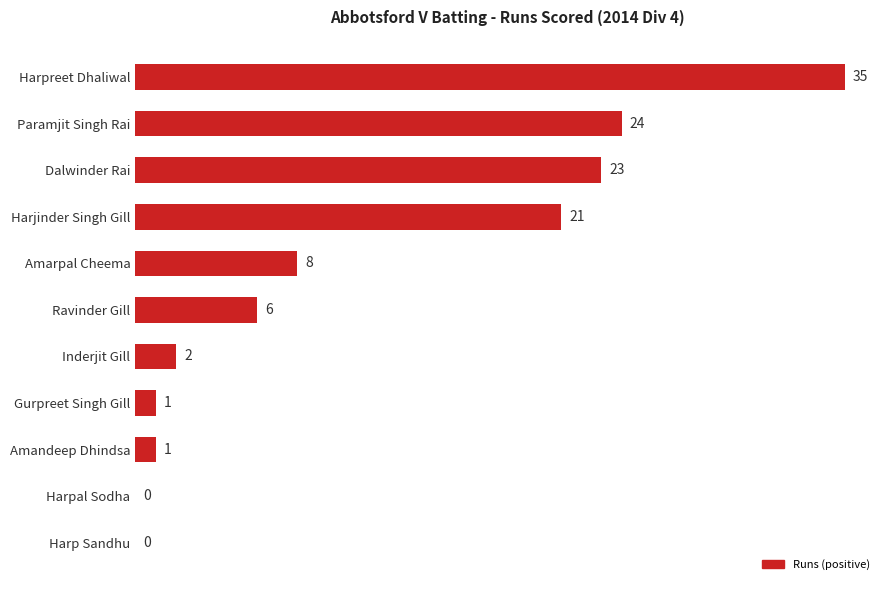

The value at Harpal Sodha is -23. True or false?

False